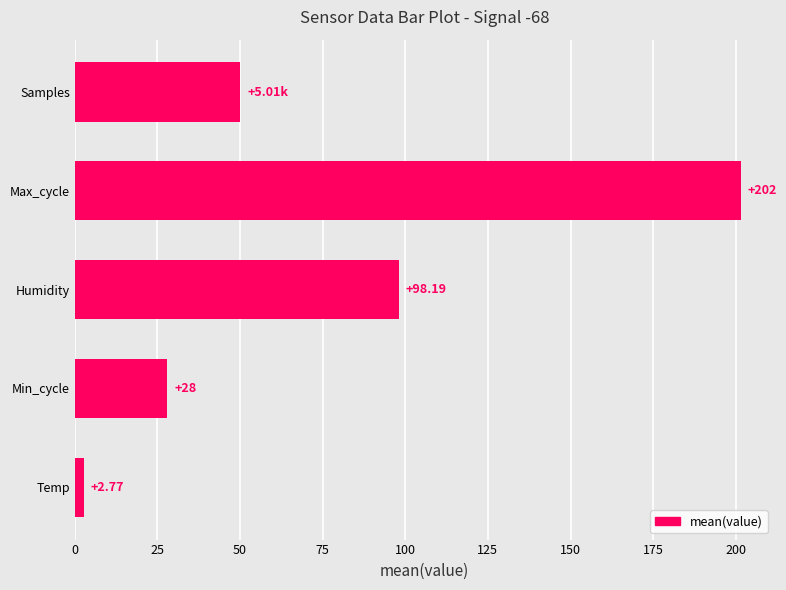

At which label is the value closest to 102?

Humidity